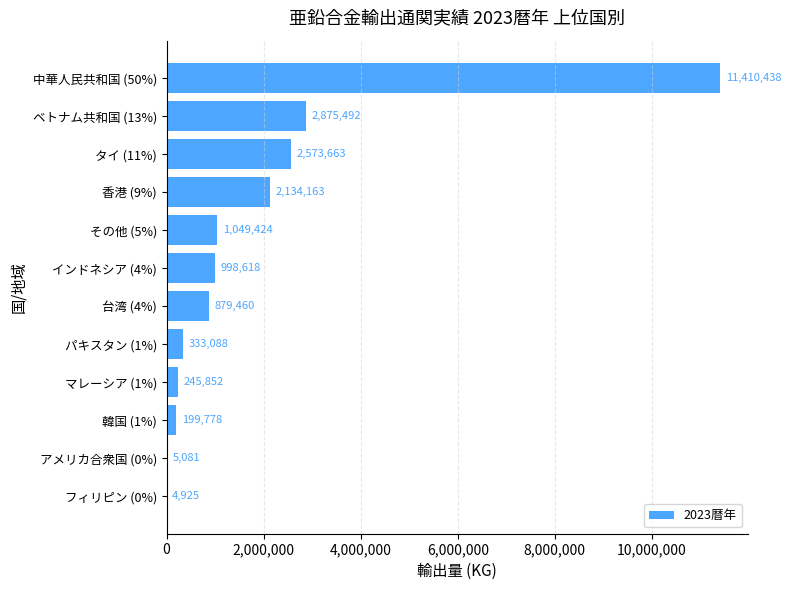

What is the maximum value shown in the chart?

11410438